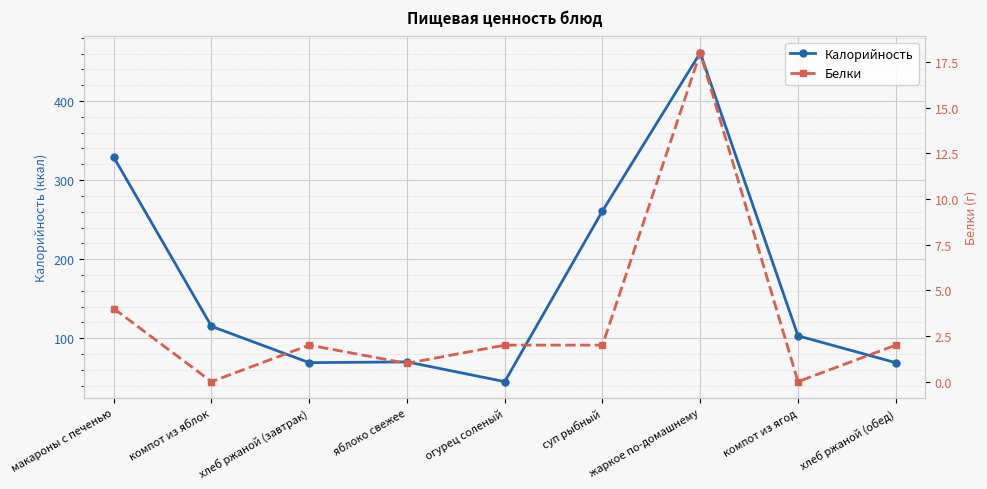

True or false: Белки and Калорийность intersect in this chart.

False